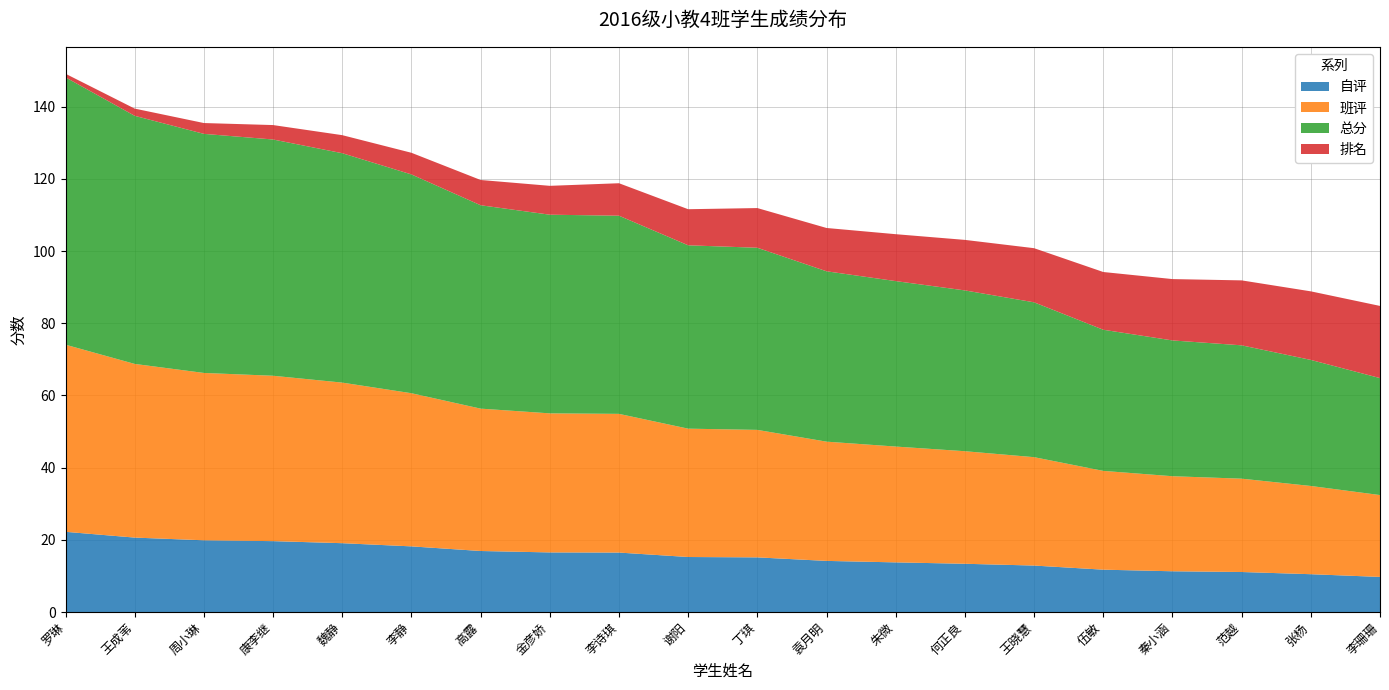

Reading left to right, transcribe all the data shown in this chart.

自评: 罗琳=22.2	王成苇=20.6	周小琳=19.9	康李继=19.6	魏静=19.1	李静=18.2	高露=16.9	金彦娇=16.5	李诗琪=16.5	谢阳=15.2	丁琪=15.1	袁月明=14.2	朱微=13.8	何正良=13.4	王晓慧=12.9	伍敏=11.7	秦小涵=11.3	范越=11.1	张杨=10.5	李珊珊=9.7
班评: 罗琳=51.9	王成苇=48.1	周小琳=46.4	康李继=45.8	魏静=44.5	李静=42.4	高露=39.5	金彦娇=38.5	李诗琪=38.4	谢阳=35.6	丁琪=35.3	袁月明=33.0	朱微=32.1	何正良=31.2	王晓慧=30.0	伍敏=27.4	秦小涵=26.3	范越=25.9	张杨=24.5	李珊珊=22.7
总分: 罗琳=74.1	王成苇=68.8	周小琳=66.2	康李继=65.5	魏静=63.6	李静=60.6	高露=56.4	金彦娇=55.0	李诗琪=54.9	谢阳=50.8	丁琪=50.5	袁月明=47.2	朱微=45.9	何正良=44.6	王晓慧=42.9	伍敏=39.1	秦小涵=37.6	范越=37.0	张杨=34.9	李珊珊=32.4
排名: 罗琳=1.0	王成苇=2.0	周小琳=3.0	康李继=4.0	魏静=5.0	李静=6.0	高露=7.0	金彦娇=8.0	李诗琪=9.0	谢阳=10.0	丁琪=11.0	袁月明=12.0	朱微=13.0	何正良=14.0	王晓慧=15.0	伍敏=16.0	秦小涵=17.0	范越=18.0	张杨=19.0	李珊珊=20.0